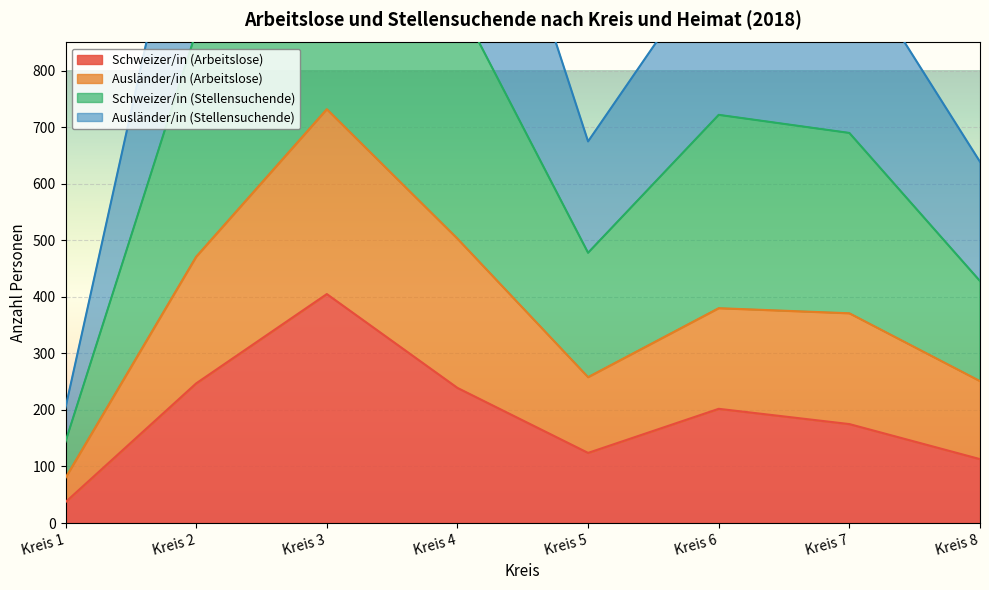

Which category has the lowest value in the Schweizer/in (Arbeitslose) series?

Kreis 1